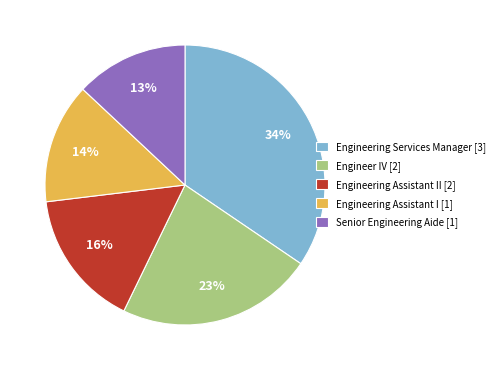

Rank the categories by value from lowest to highest.

Senior Engineering Aide [1], Engineering Assistant I [1], Engineering Assistant II [2], Engineer IV [2], Engineering Services Manager [3]